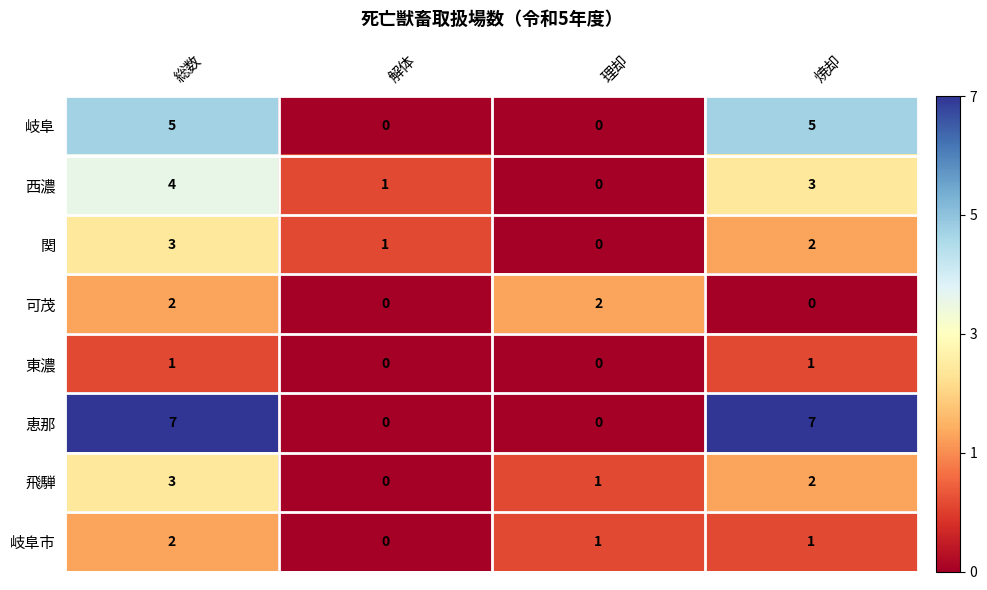

What value does the 岐阜 series have at 焼却?

5